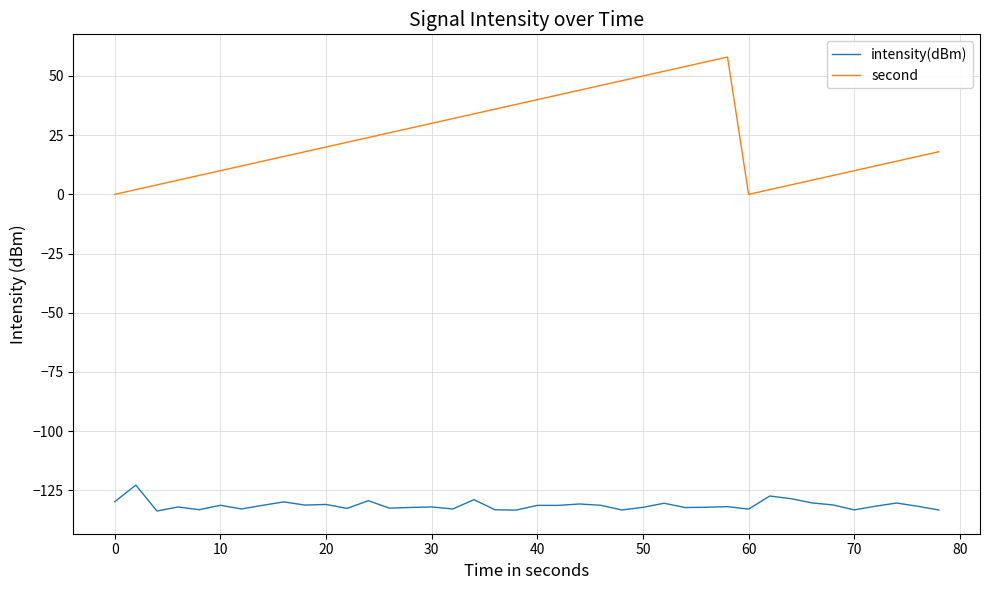

True or false: intensity(dBm) and second cross at least once.

False